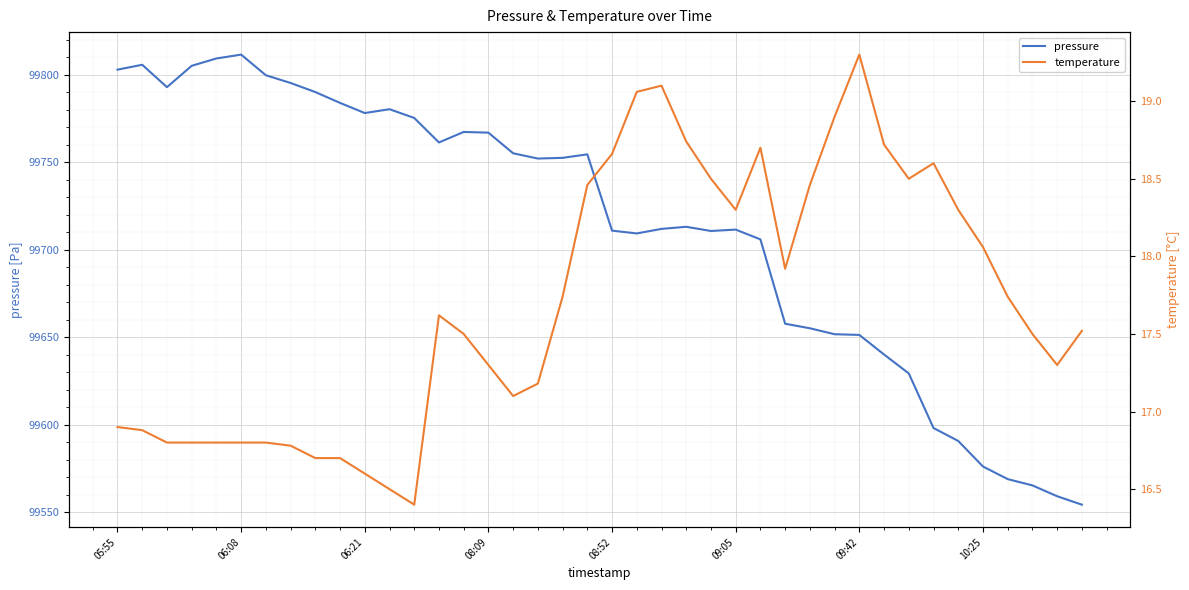

At which category does temperature reach its first local valley?

12